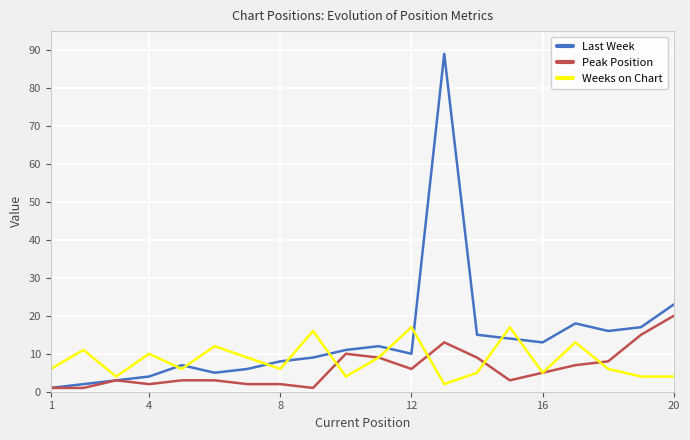

True or false: Weeks on Chart and Peak Position intersect in this chart.

True